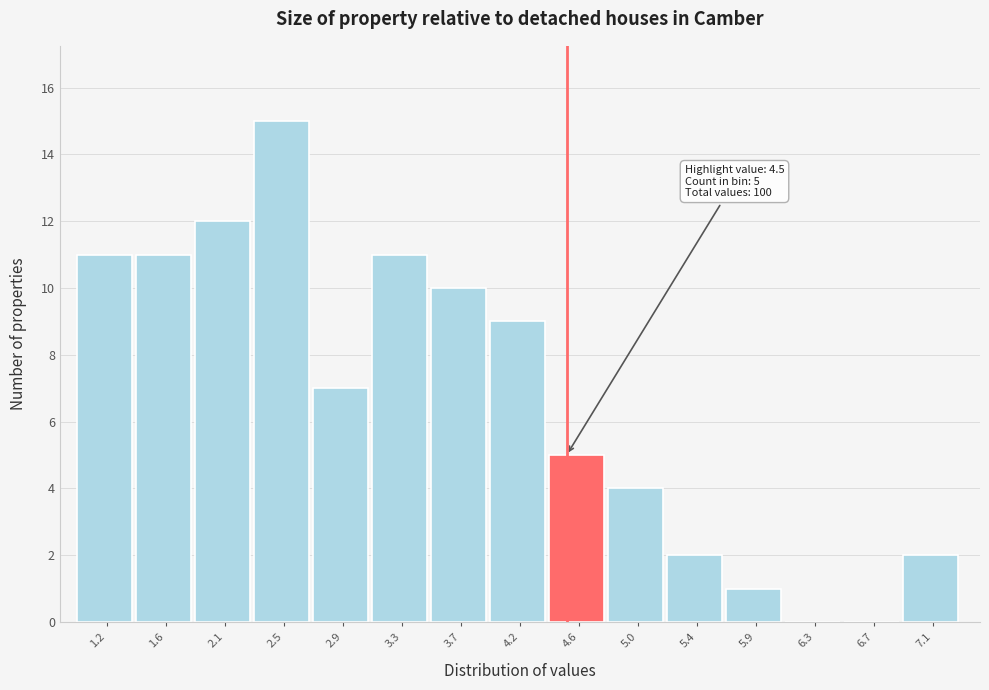

Over which range of the x-axis is the bar tallest?

2.25 to 2.70